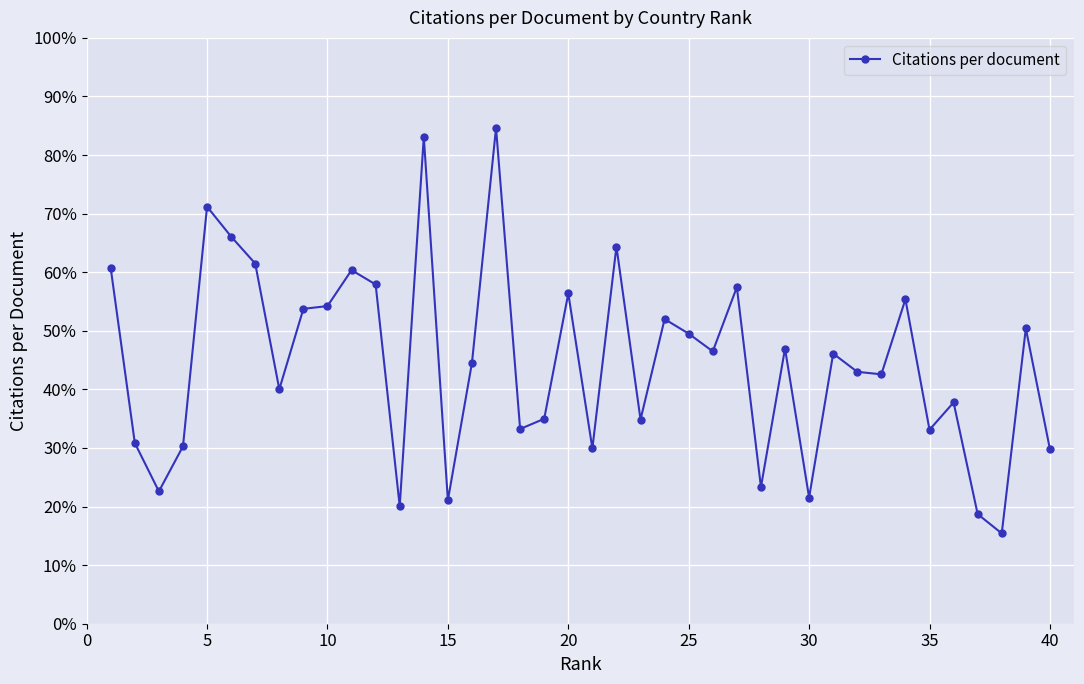

How many distinct data groups are displayed?

1